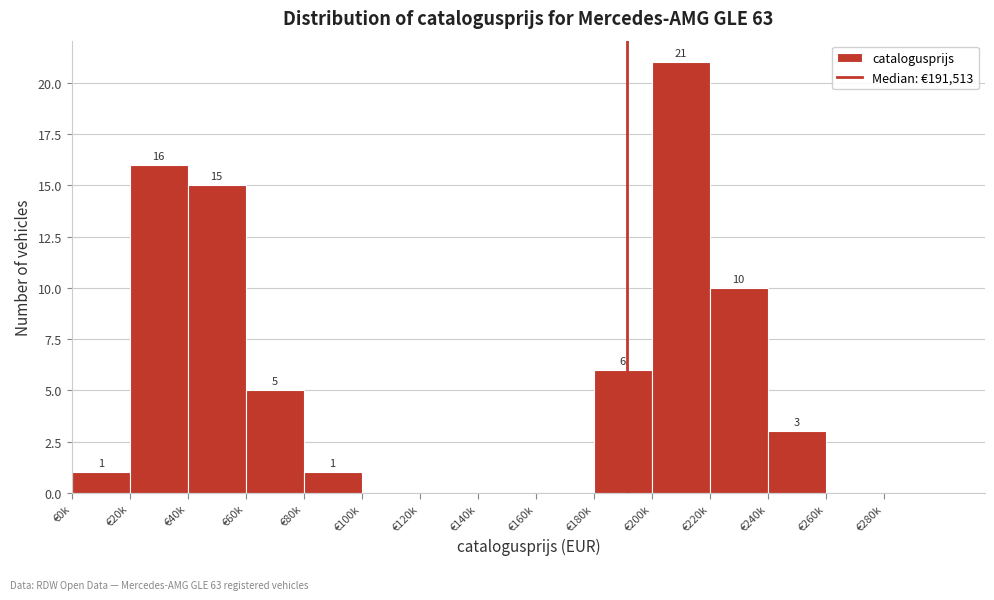

Reading left to right, extract all data points from this chart.

€0k=1	€20k=16	€40k=15	€60k=5	€80k=1	€100k=0	€120k=0	€140k=0	€160k=0	€180k=6	€200k=21	€220k=10	€240k=3	€260k=0	€280k=0